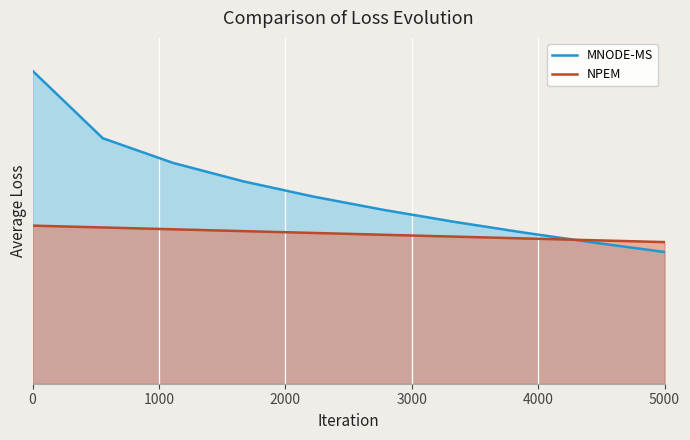

List the series in order of their overall mean, highest first.

MNODE-MS, NPEM